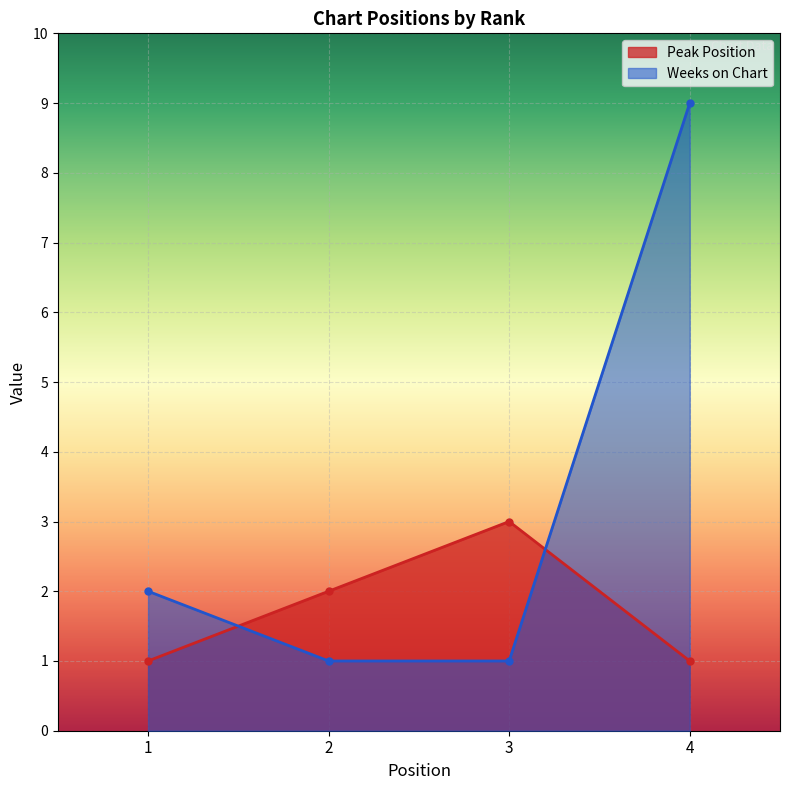

How many lines are shown in the chart?

2